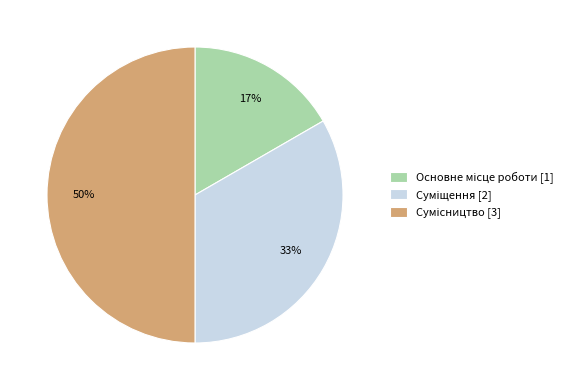

To the nearest percent, what is the difference between the largest and smallest slice percentages?

33%